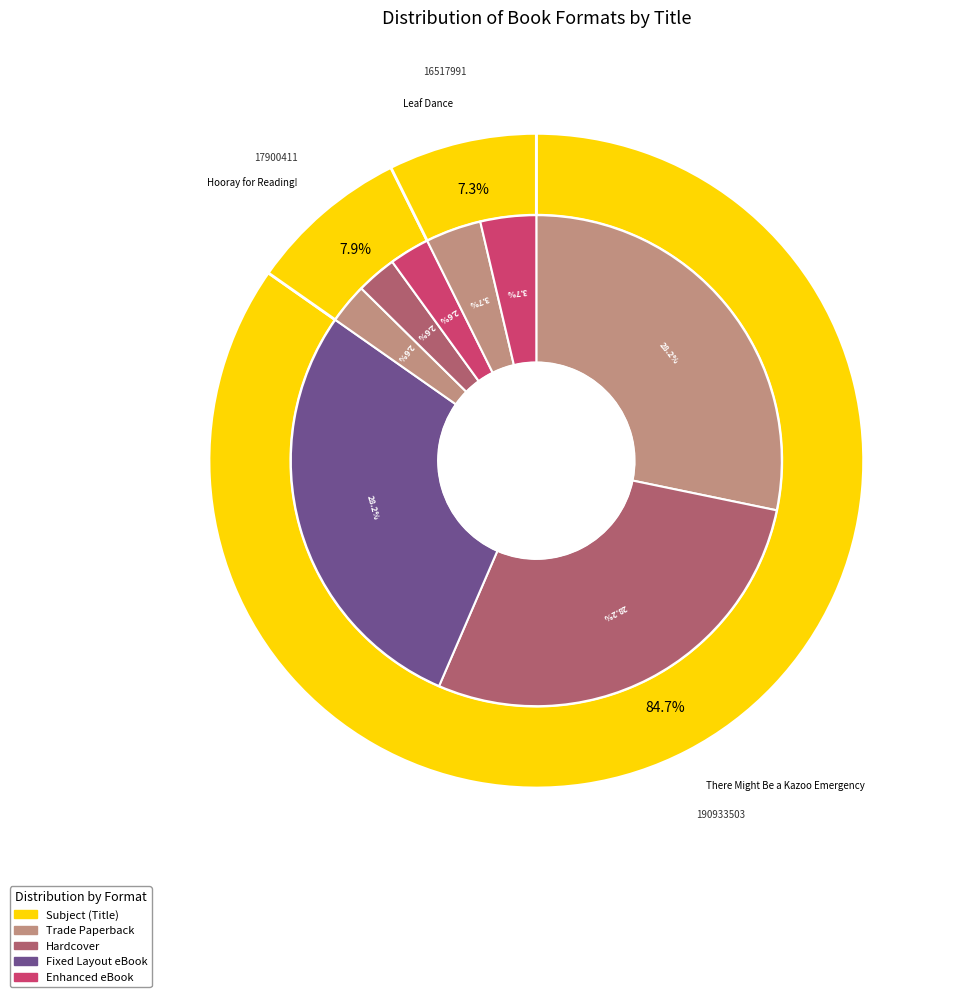

True or false: Leaf Dance accounts for 20% of the total.

False